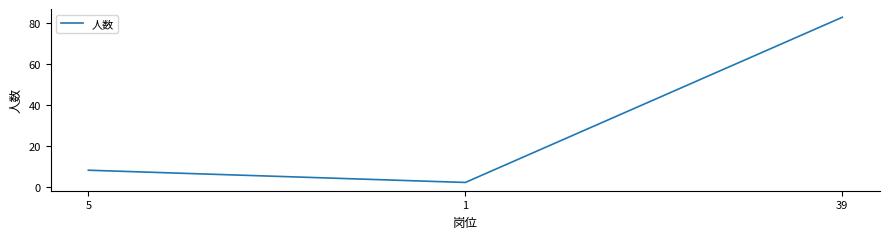

How many distinct data groups are displayed?

1